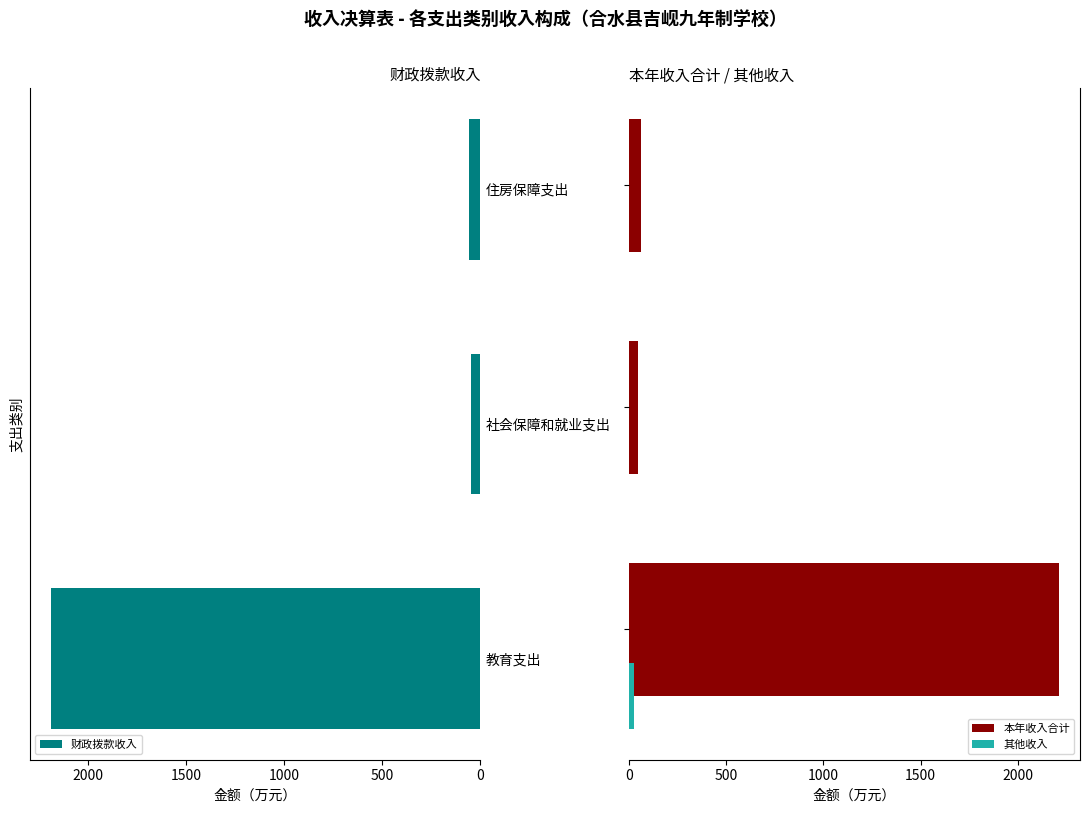

True or false: 财政拨款收入 has a value of 46.7 at 社会保障和就业支出.

True